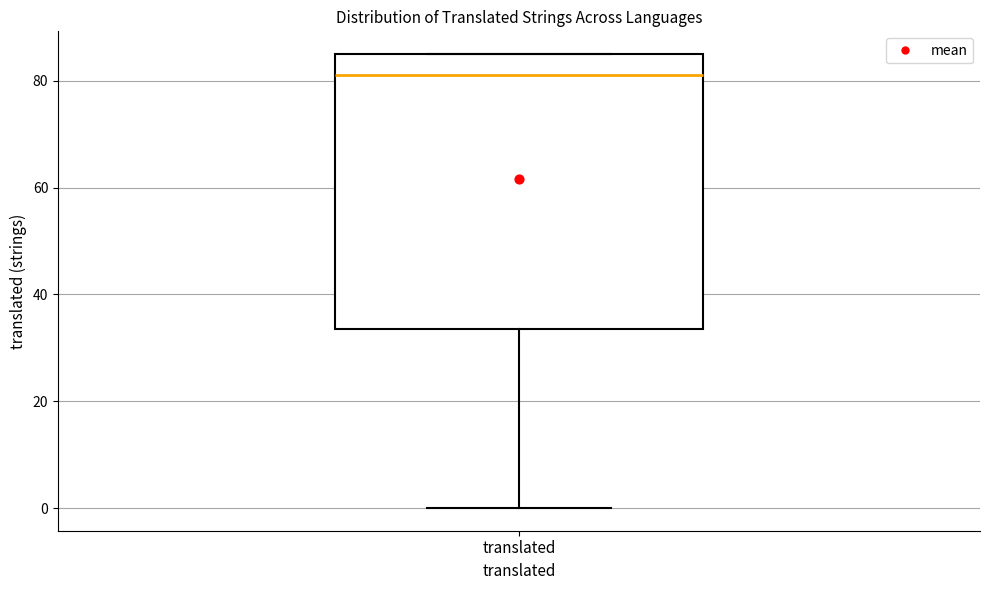

Where does the median line of the box for translated sit on the y-axis? The values are not printed on the chart, so give them approximately, as read against the axis.

82